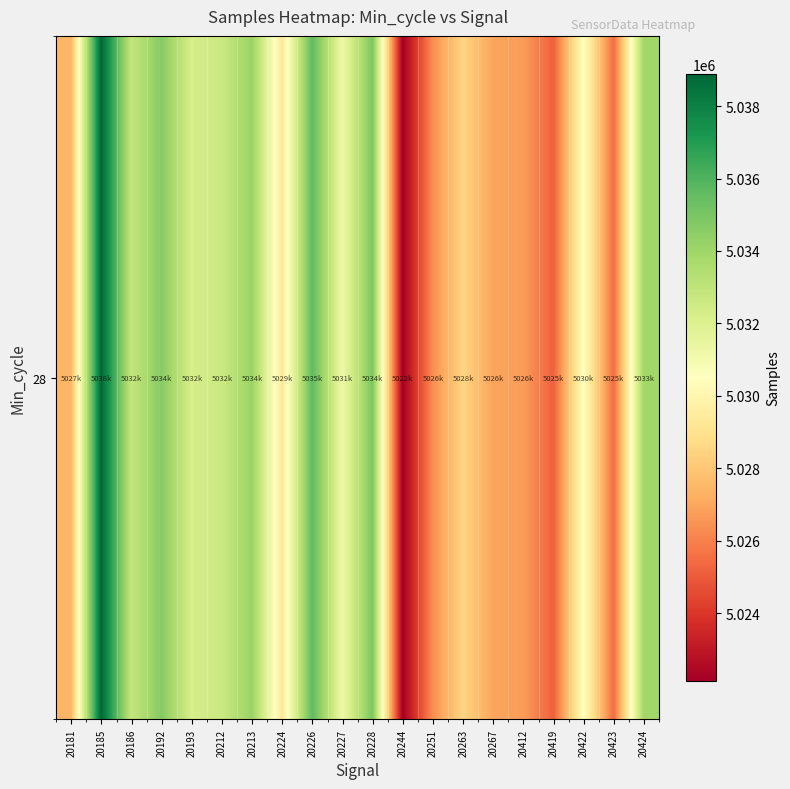

Rank the categories by value from highest to lowest.

20185, 20226, 20228, 20192, 20213, 20424, 20186, 20212, 20193, 20227, 20422, 20224, 20263, 20181, 20267, 20412, 20251, 20423, 20419, 20244